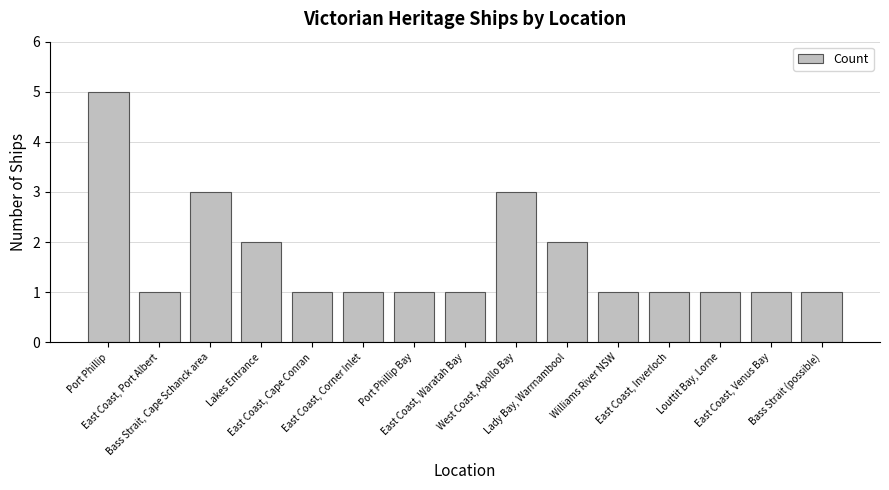

What is the greatest value displayed?

5